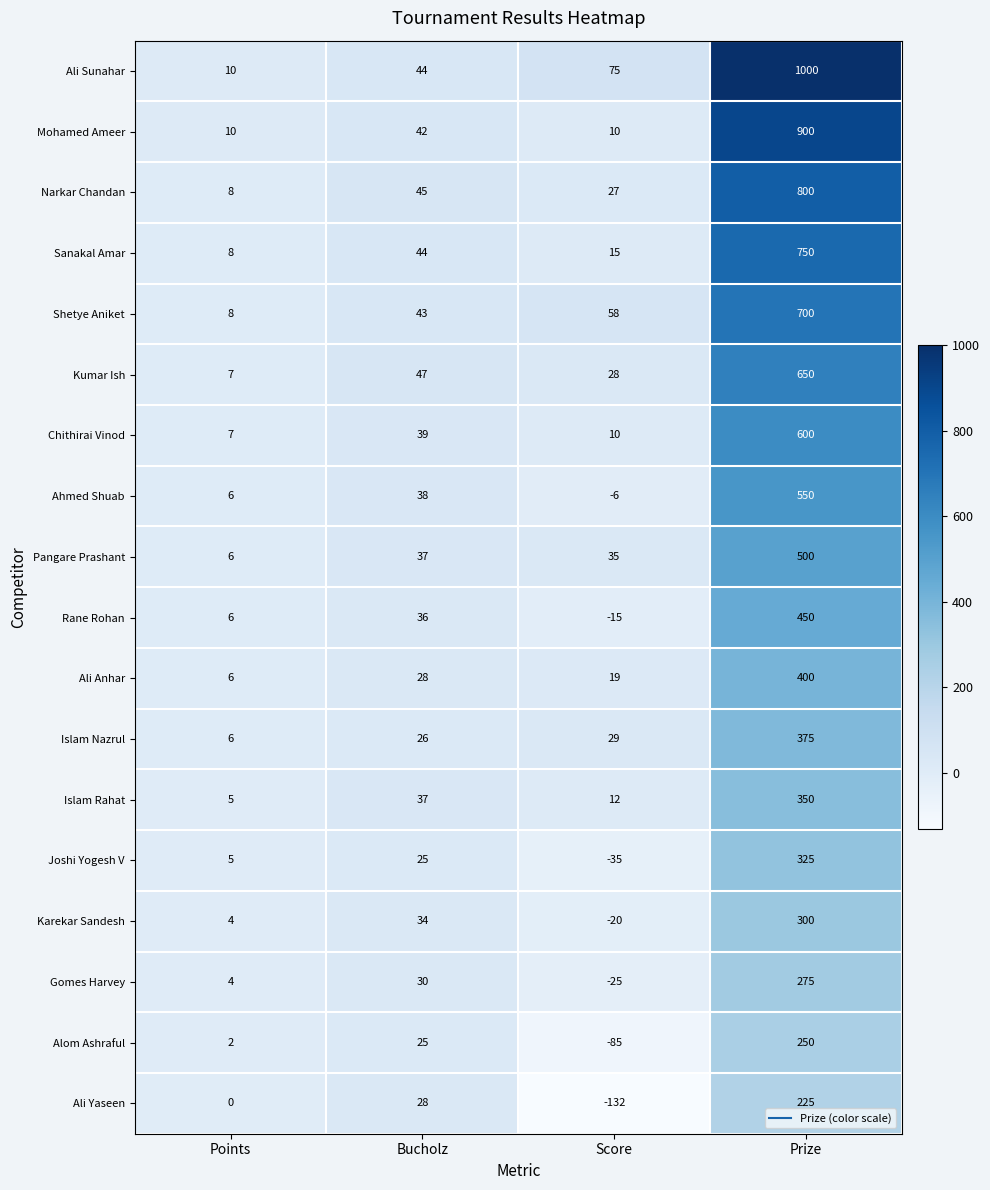

What is the difference between the maximum and minimum values in the Ali Anhar series?

394